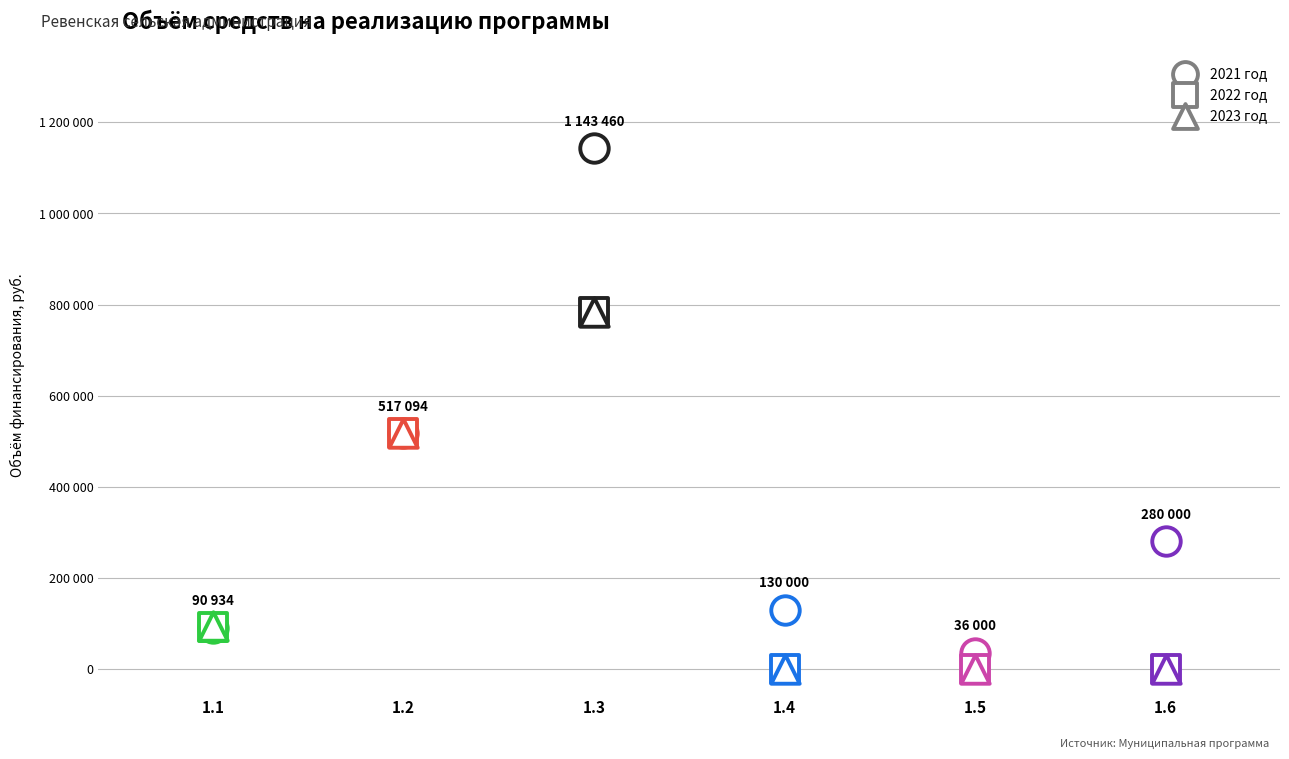

What is the total value across all series at 1.6?

280000